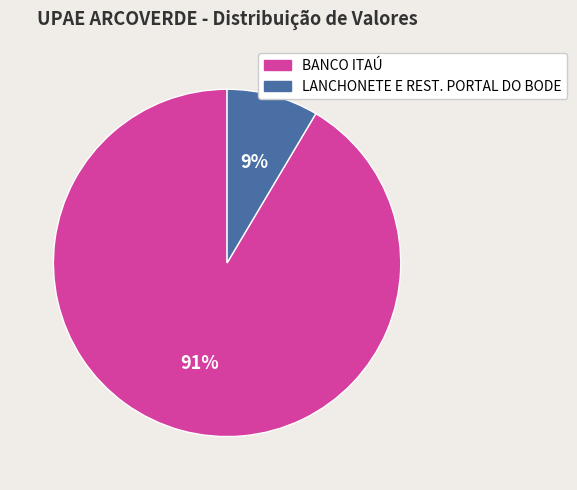

Does any single category account for the majority?

Yes